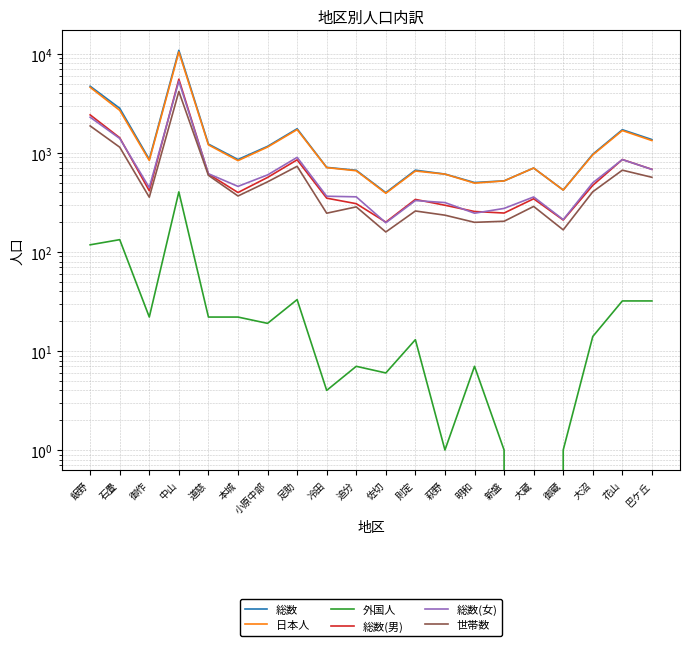

Where is the first local maximum for 日本人?

中山